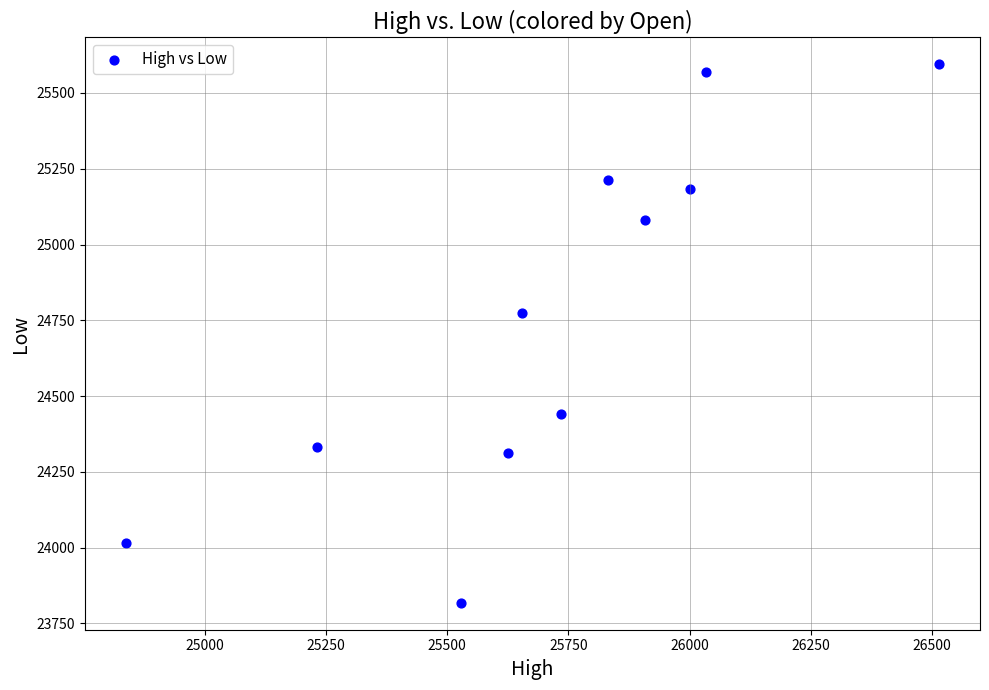

What is the range of X values (max minus min)?

1677.1